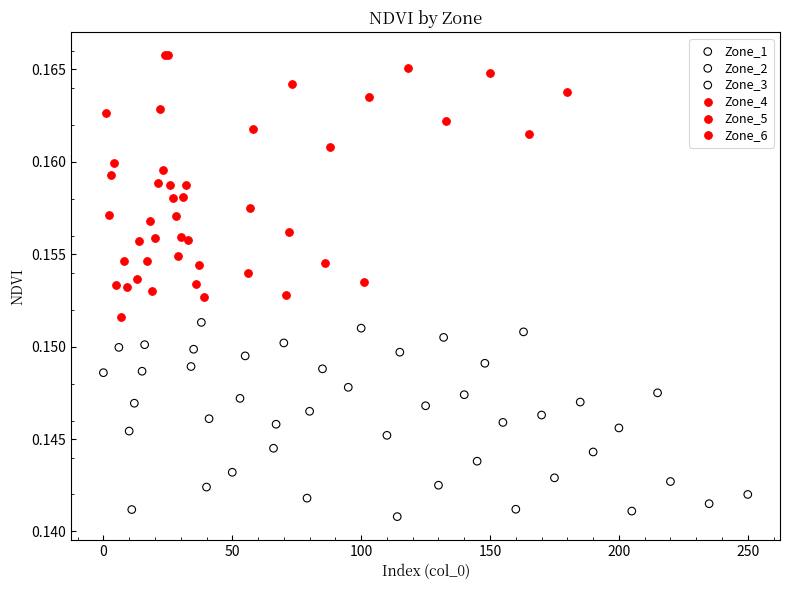

Which series contains the lowest Y value?

Zone_1